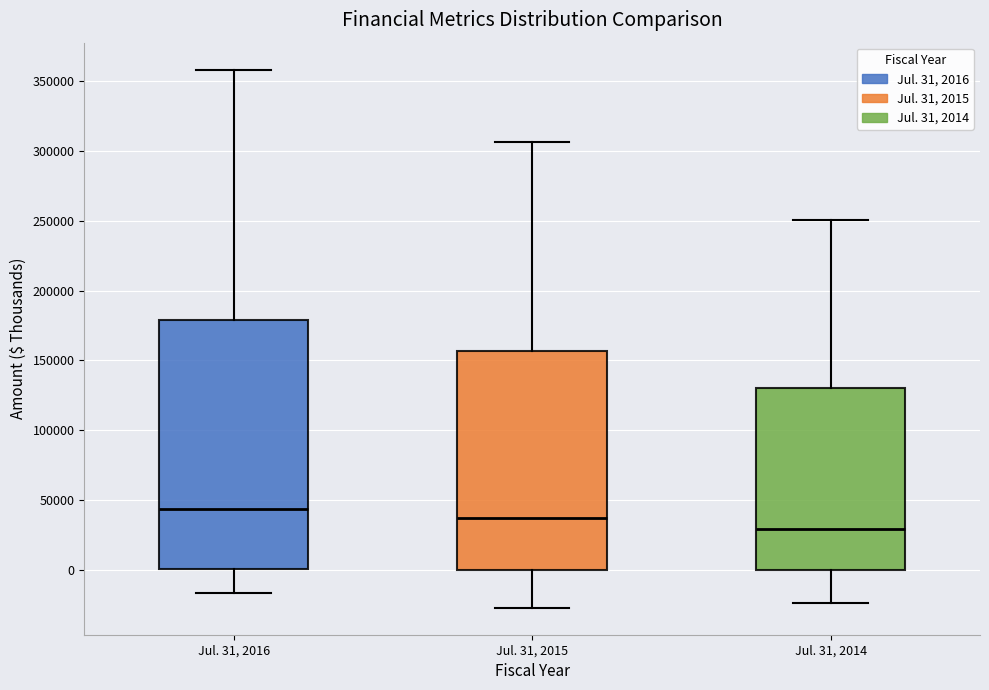

Reading left to right, read every box against the y-axis: the position of its median line, the range the box covers, and the ends of its whiskers. The values are not printed on the chart, so give them approximately, as read against the axis.

Jul. 31, 2016: median 45000, box 0 to 180000, whiskers -15000 to 360000
Jul. 31, 2015: median 35000, box 0 to 155000, whiskers -25000 to 305000
Jul. 31, 2014: median 30000, box 0 to 130000, whiskers -25000 to 250000